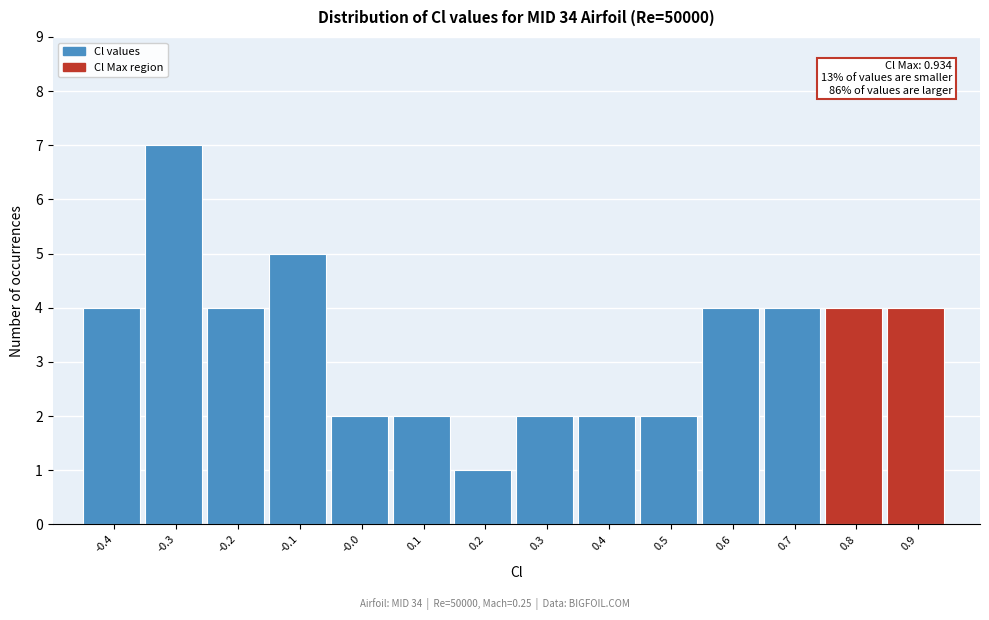

Reading left to right, list all the values displayed in this chart.

4	7	4	5	2	2	1	2	2	2	4	4	4	4